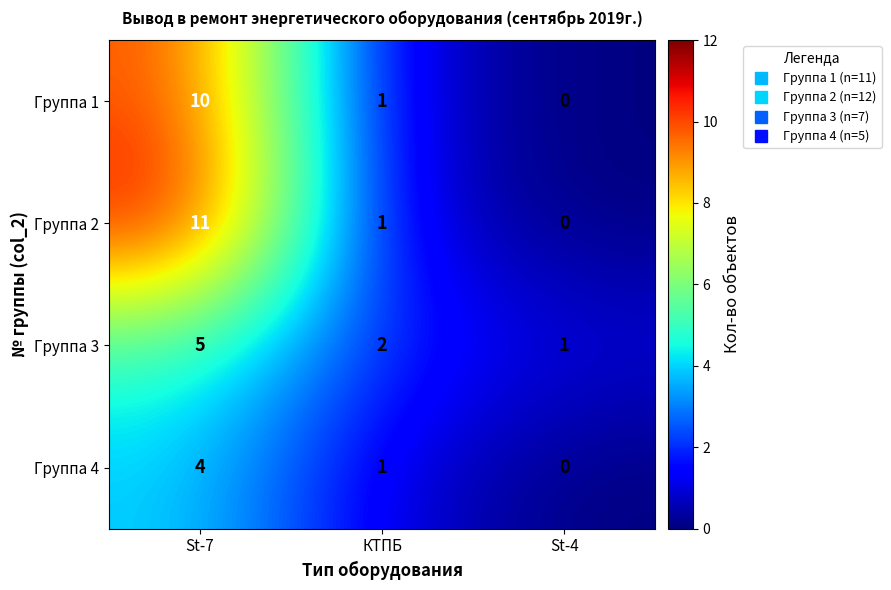

What is the total value across all series at St-7?

30